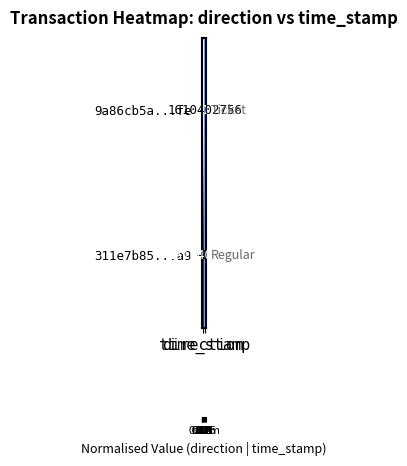

At how many categories does at least one series exceed 0?

2